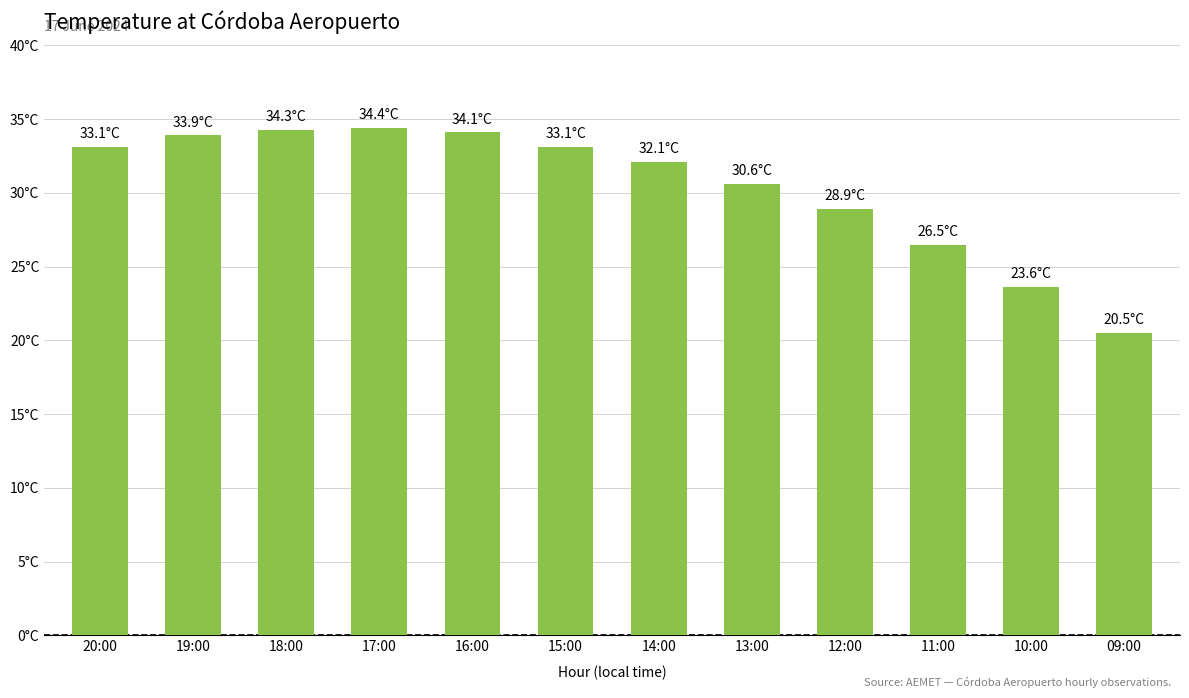

Is it true that the value at 10:00 is 23.6?

True